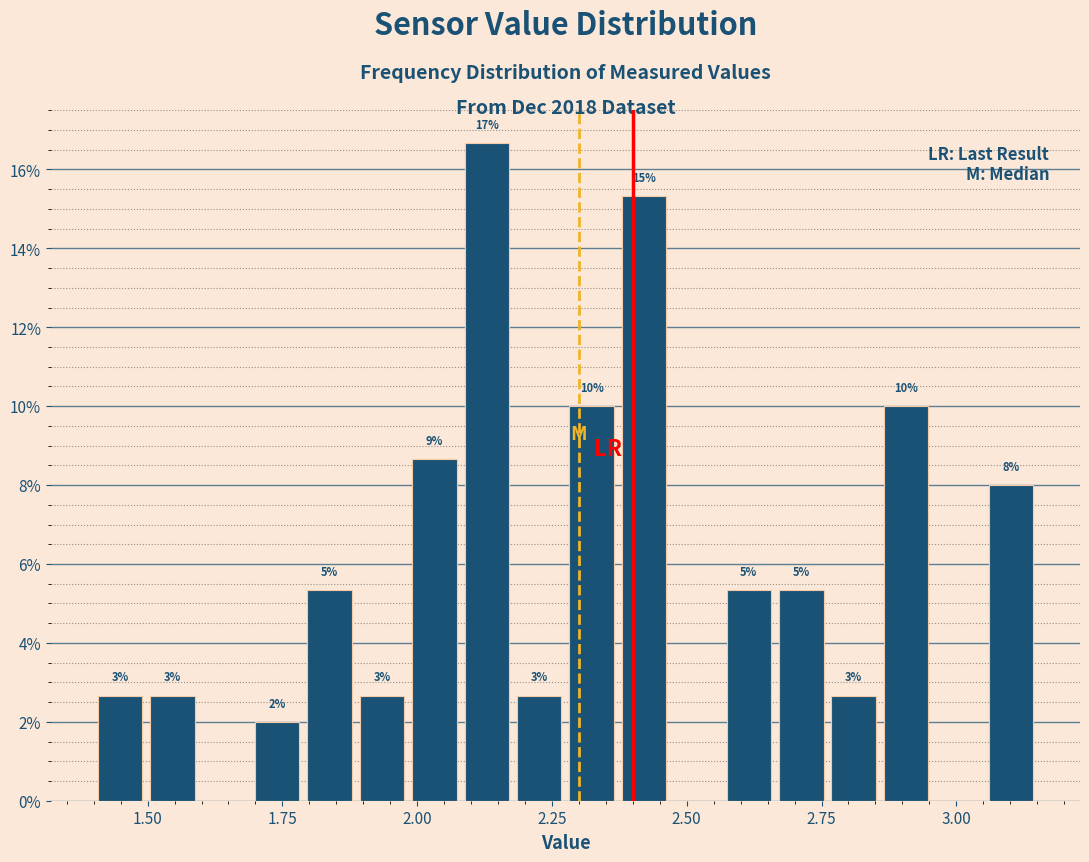

Read against the x-axis, roughly where is the centre of the tallest bar?

2.15